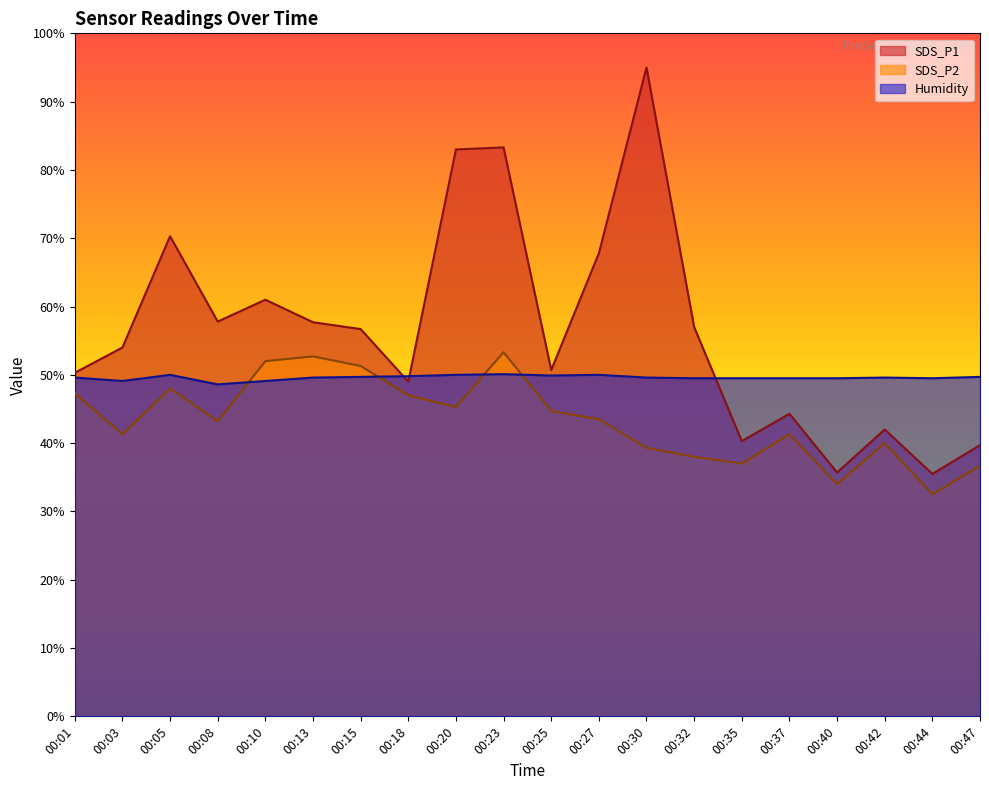

The value of SDS_P2 at 00:25 is 72.8. True or false?

False